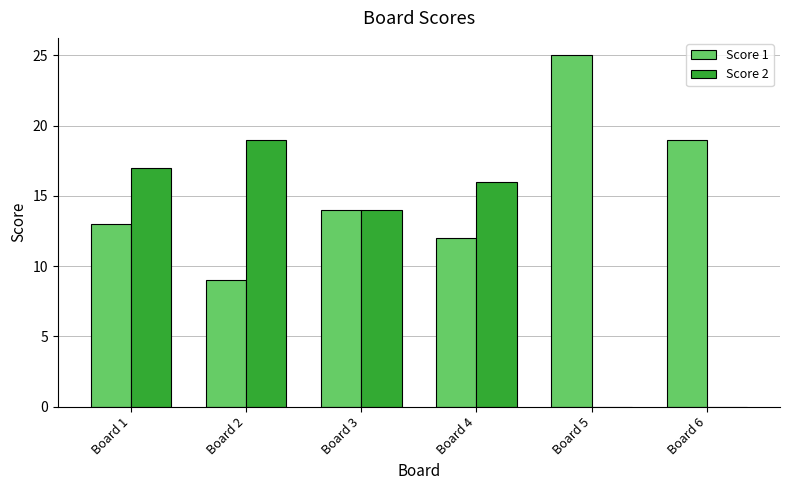

What is the approximate value of Score 1 at Board 2?

9